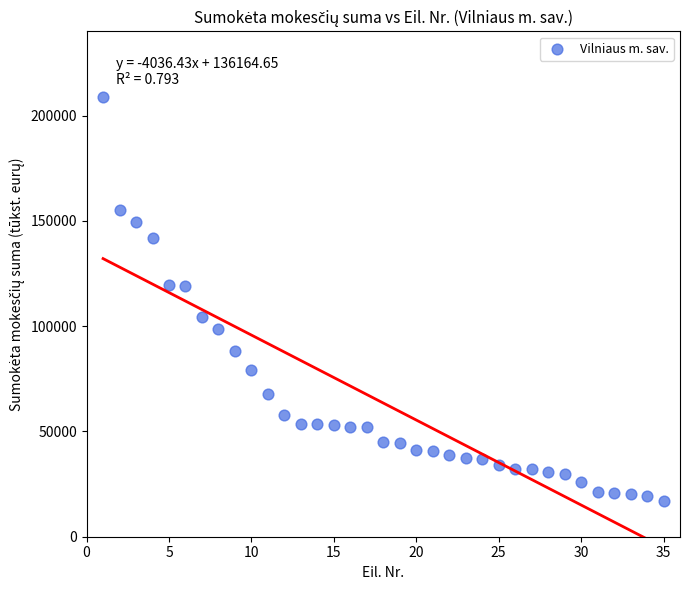

What is the range of X values (max minus min)?

34